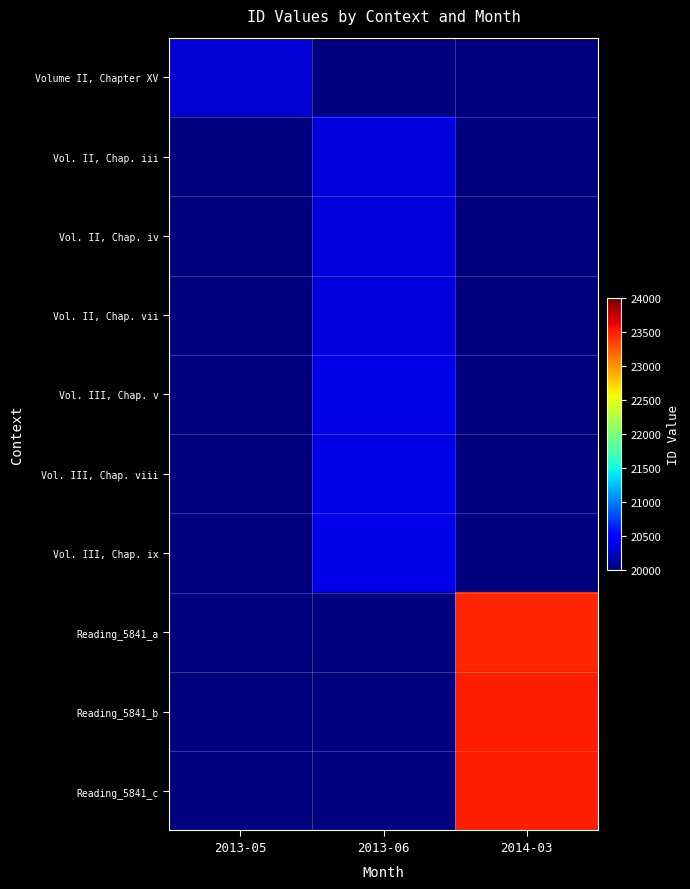

Which category has the lowest value across all series?

2013-06